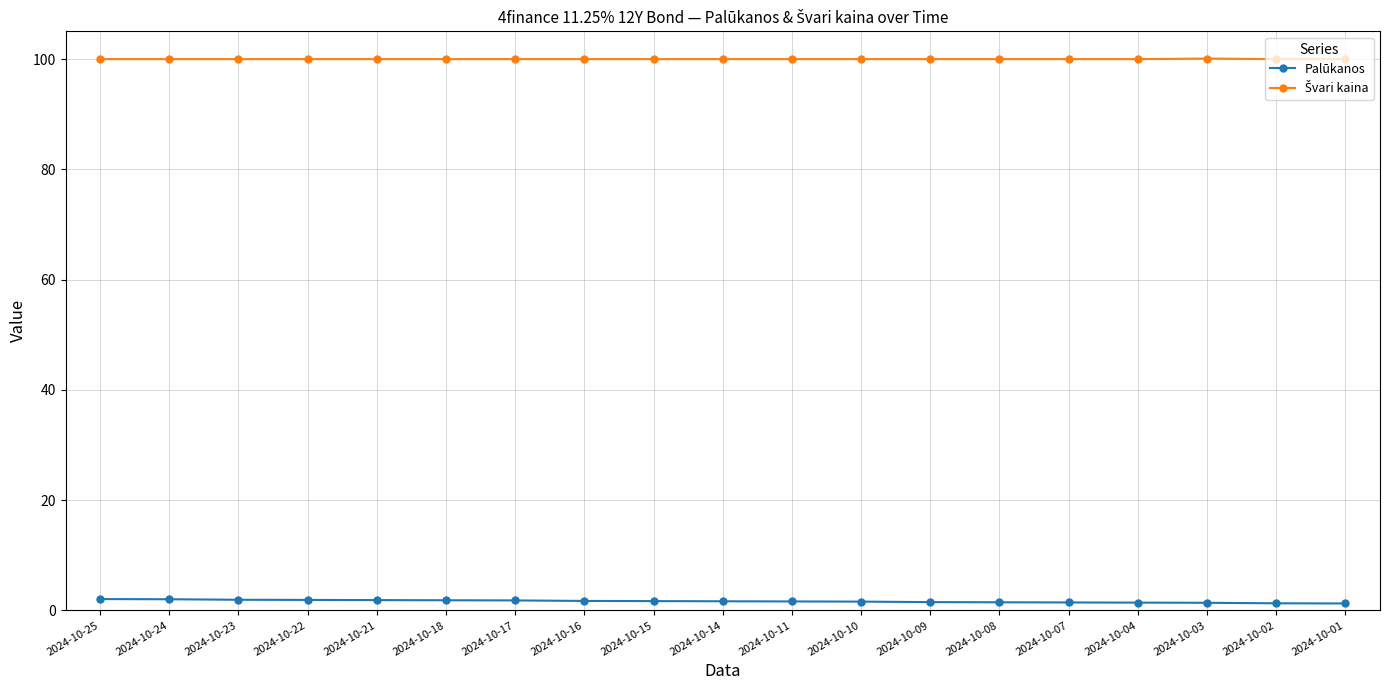

What is the maximum value shown in the chart?

100.1